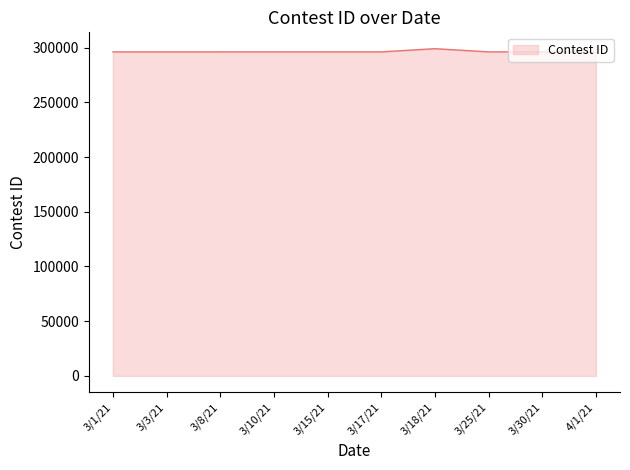

True or false: the data shows 296103 at 3/3/21.

True